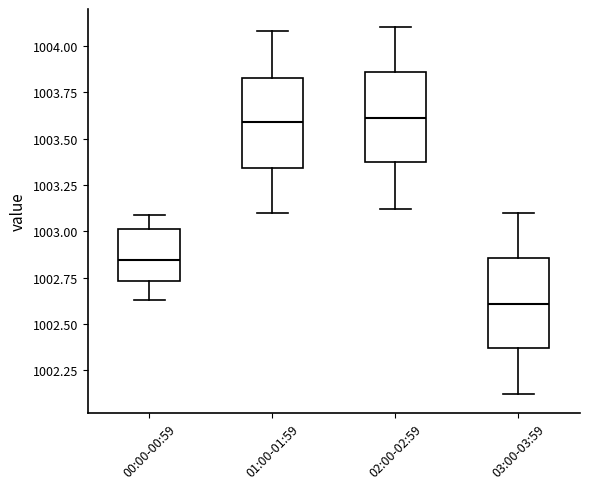

Reading left to right, transcribe this box plot: for each box, give where its median line is, the range the box spans, and where its two whiskers end, as read against the y-axis. The values are not printed on the chart, so give them approximately, as read against the axis.

00:00-00:59: median 1002.85, box 1002.75 to 1003.00, whiskers 1002.65 to 1003.10
01:00-01:59: median 1003.60, box 1003.35 to 1003.85, whiskers 1003.10 to 1004.10
02:00-02:59: median 1003.60, box 1003.35 to 1003.85, whiskers 1003.10 to 1004.10
03:00-03:59: median 1002.60, box 1002.35 to 1002.85, whiskers 1002.10 to 1003.10